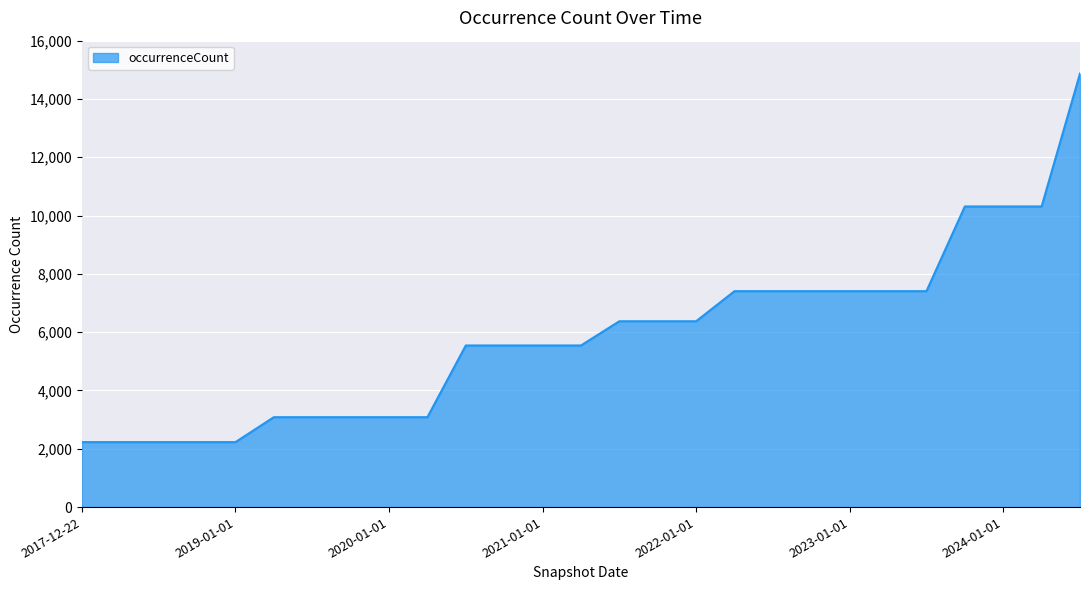

What is the smallest value displayed?

2229